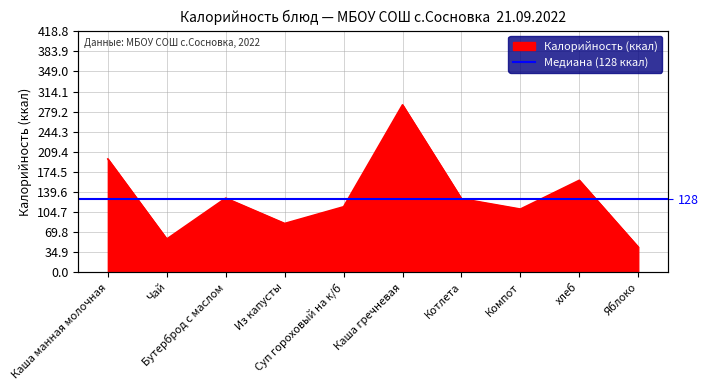

Between Яблоко and хлеб, which is larger?

хлеб